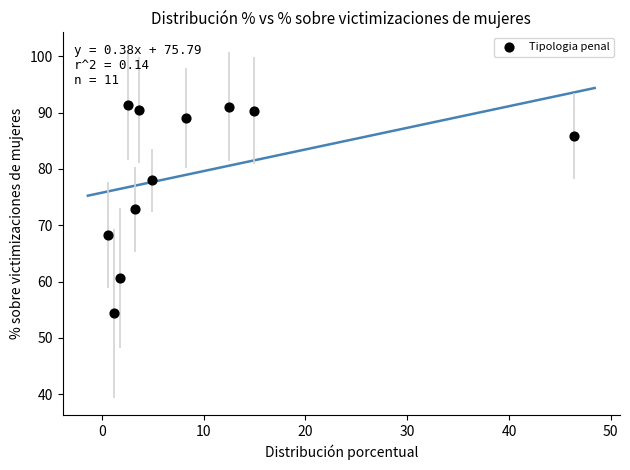

What Y value in the scatter plot is closest to 72?

72.8